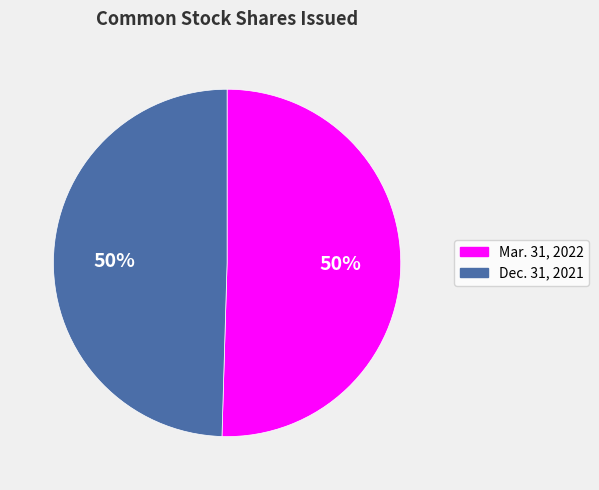

To the nearest percent, what percentage of the pie is Dec. 31, 2021?

50%